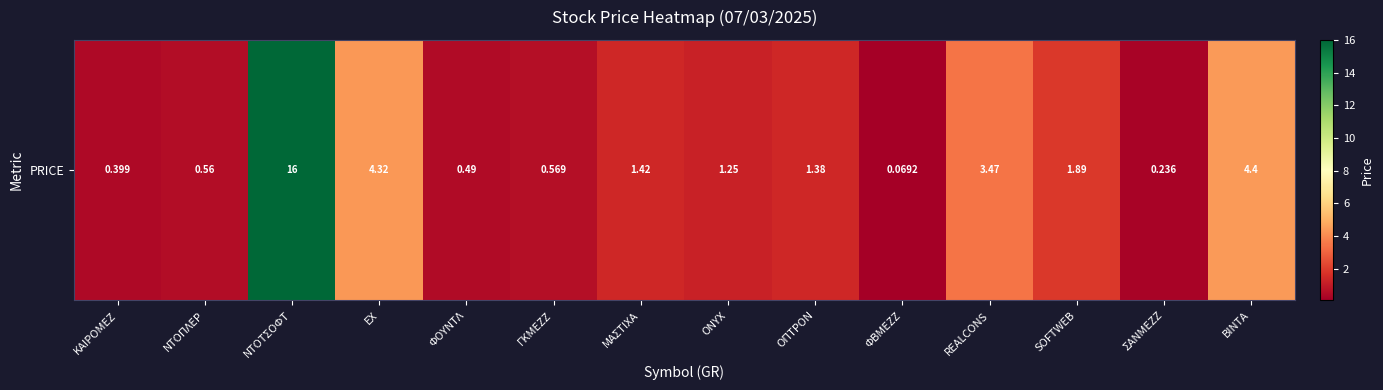

What is the change in value from ΦΟΥΝΤΛ to ONYX?

+0.8